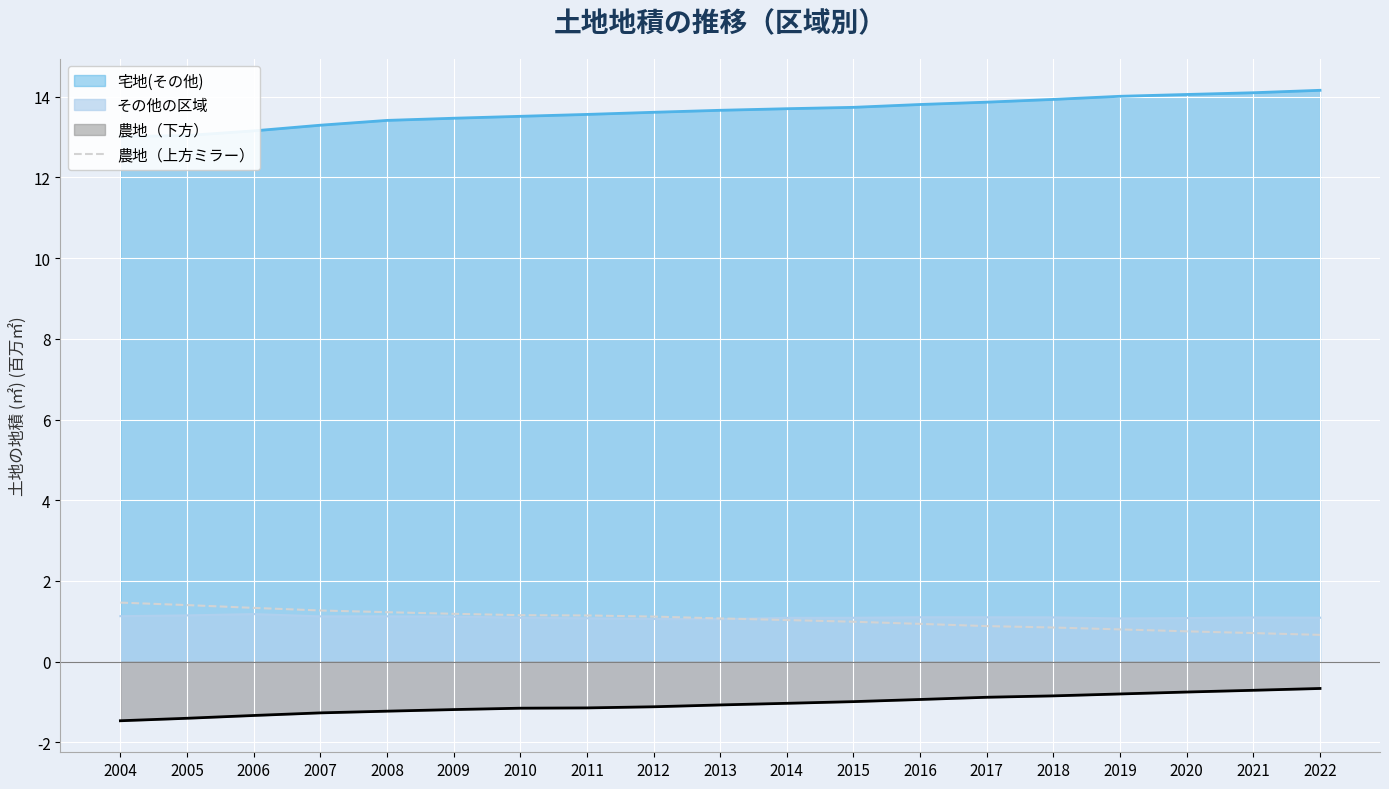

True or false: the data shows 1.5 at 2004.

True